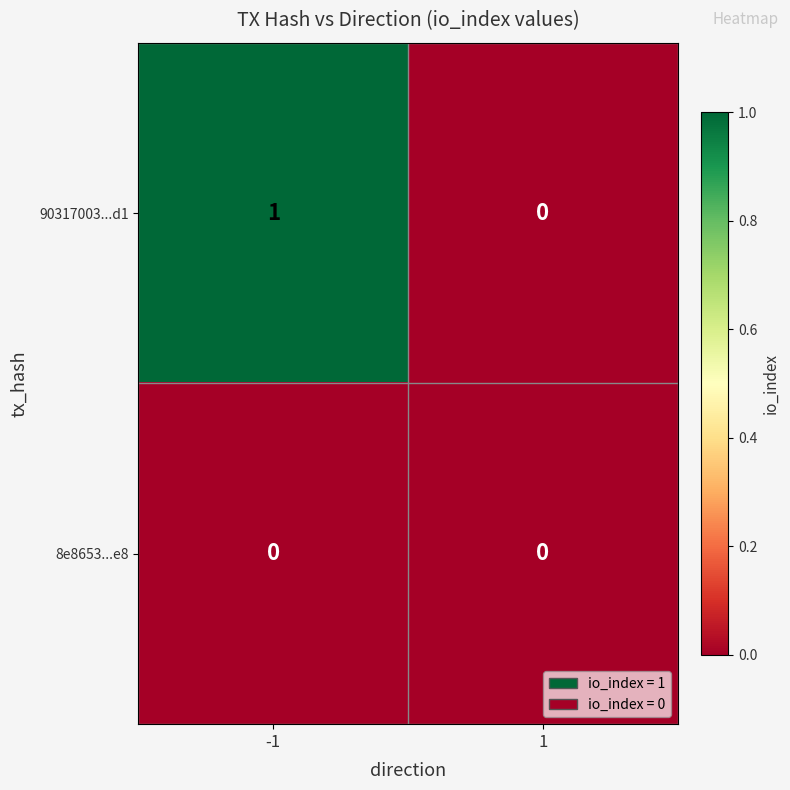

Which series has the largest total across all categories?

90317003...d1